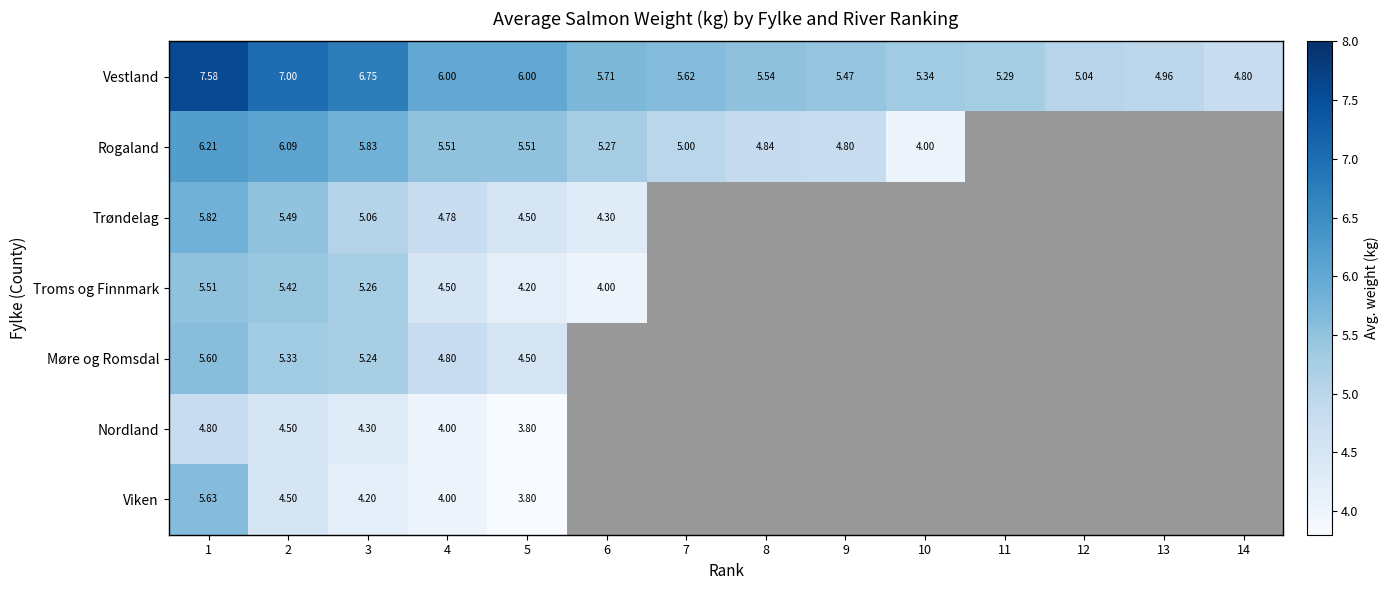

At which label does Rogaland reach its peak?

1